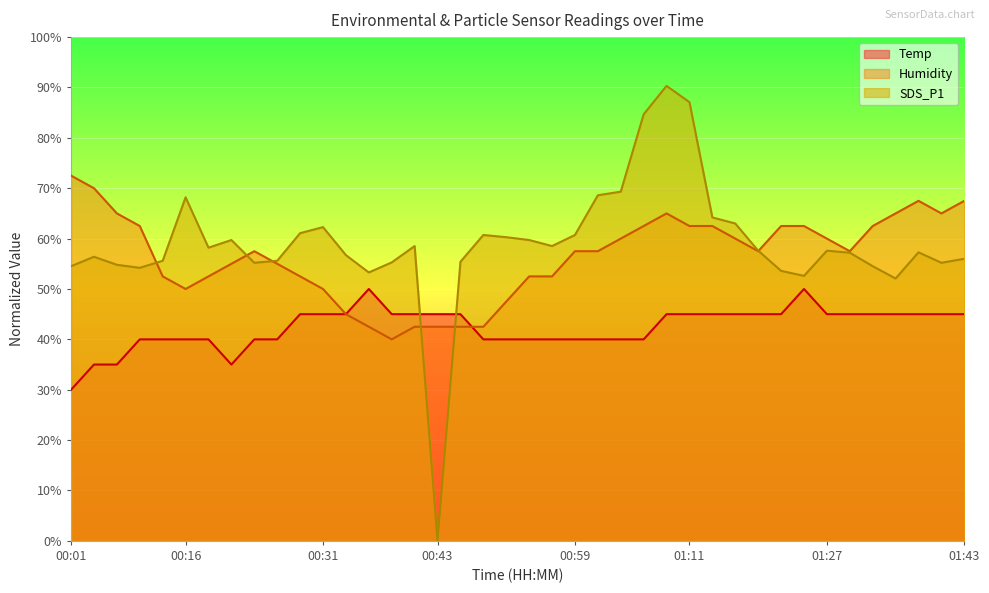

What is the label of the 22nd point from the left?

00:56